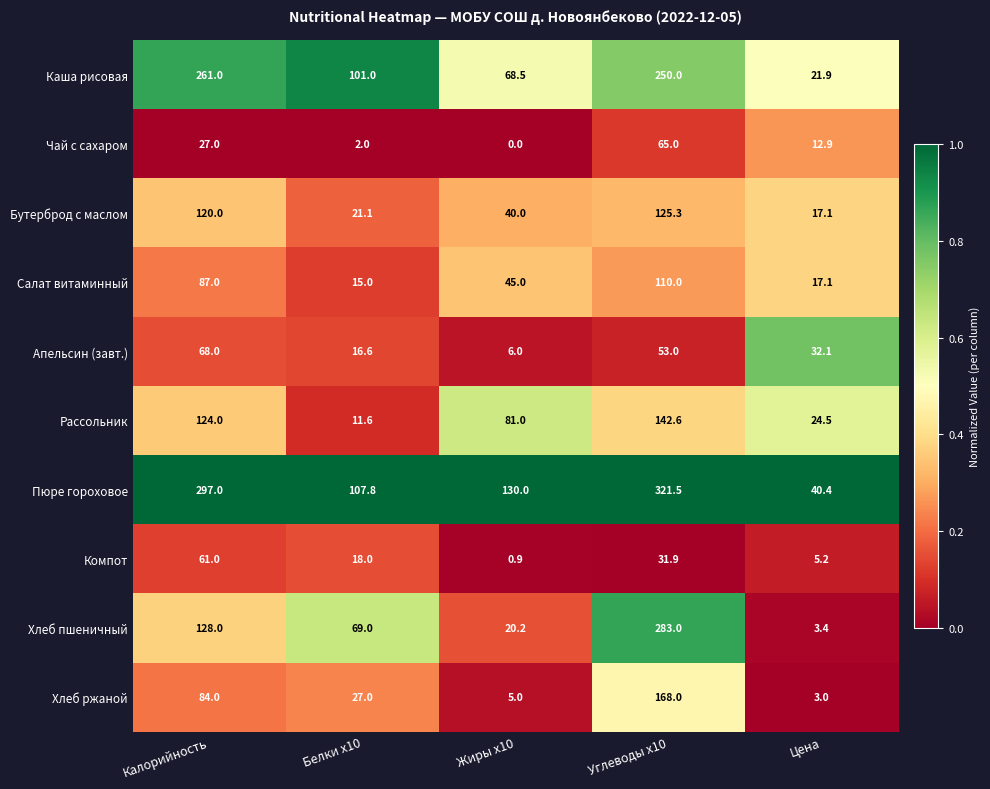

At Жиры x10, list the series in order from largest to smallest.

Пюре гороховое, Рассольник, Каша рисовая, Салат витаминный, Бутерброд с маслом, Хлеб пшеничный, Апельсин (завт.), Хлеб ржаной, Компот, Чай с сахаром